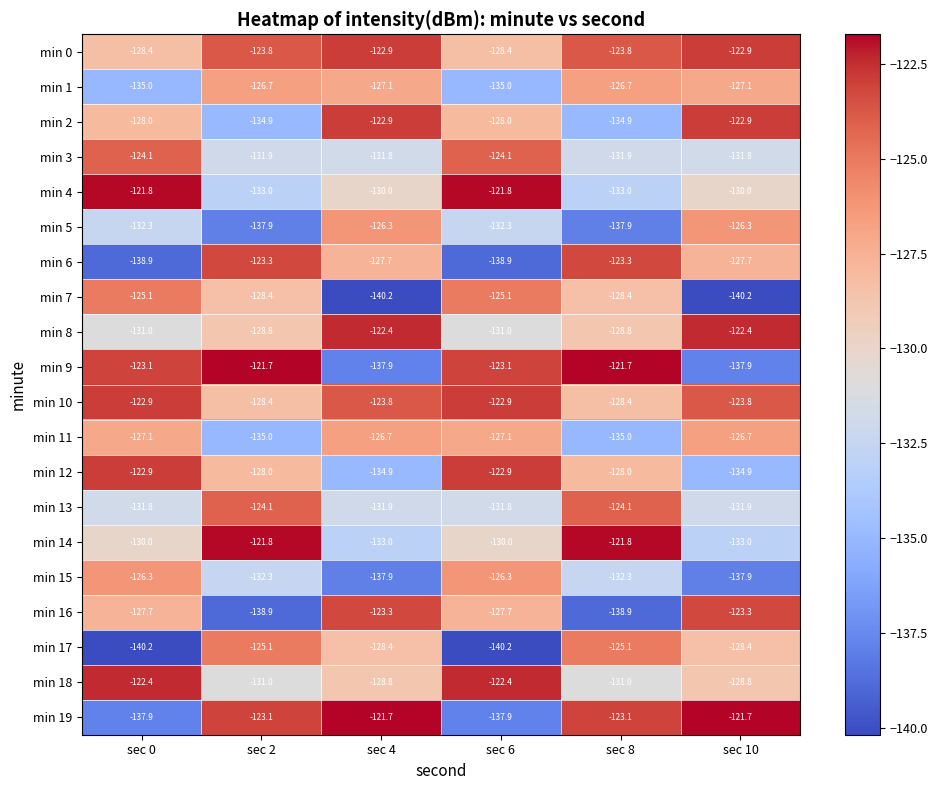

Is it true that min 17 equals -49.1 at sec 4?

False